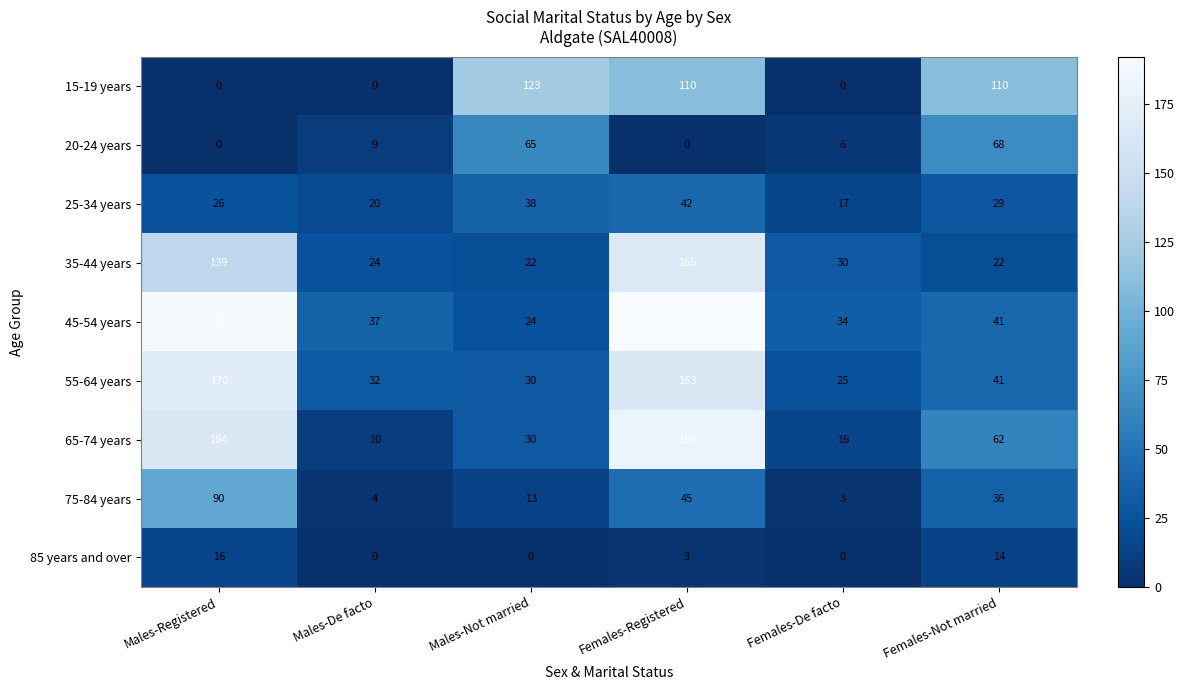

List the series in order of their peak value, lowest first.

85 years and over, 25-34 years, 20-24 years, 75-84 years, 15-19 years, 35-44 years, 55-64 years, 65-74 years, 45-54 years